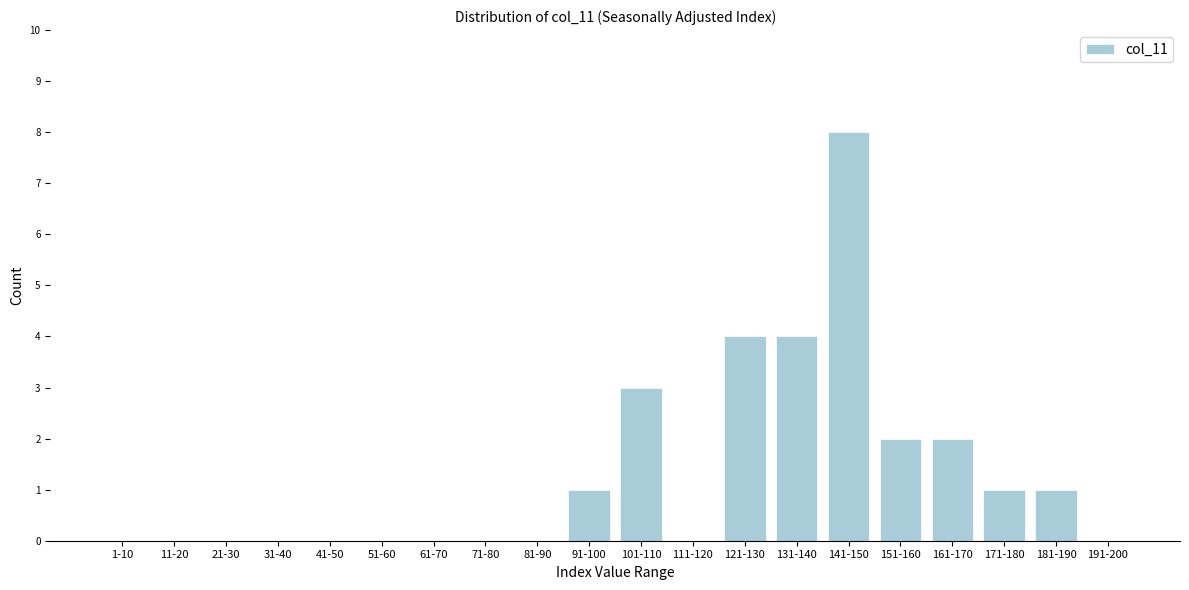

Reading right to left, transcribe all the data shown in this chart.

191-200=0	181-190=1	171-180=1	161-170=2	151-160=2	141-150=8	131-140=4	121-130=4	111-120=0	101-110=3	91-100=1	81-90=0	71-80=0	61-70=0	51-60=0	41-50=0	31-40=0	21-30=0	11-20=0	1-10=0